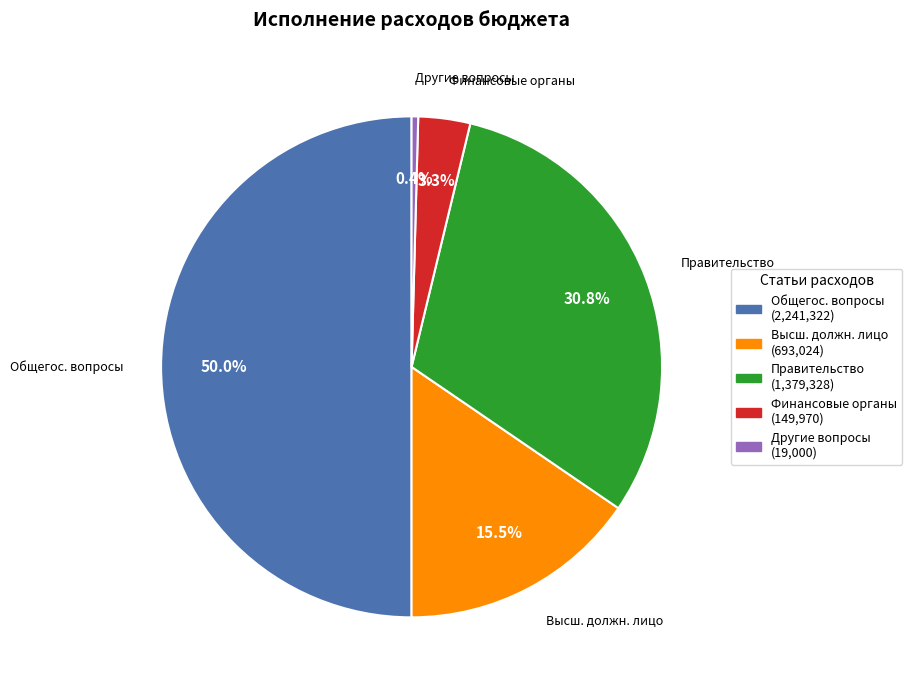

What is the largest slice in the pie chart?

Общегос. вопросы